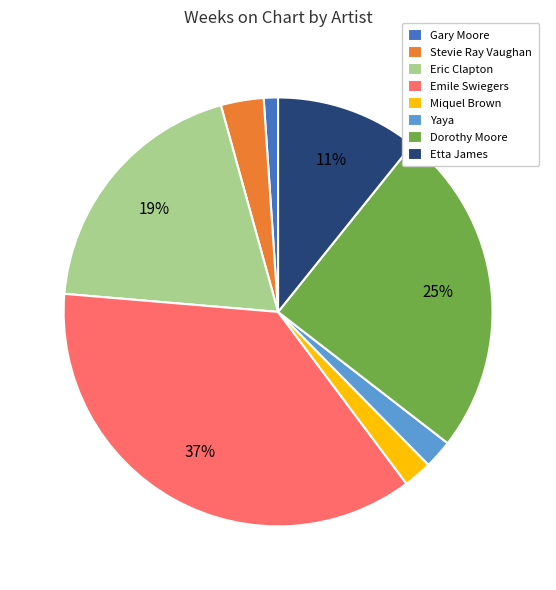

To the nearest percent, what portion does Dorothy Moore represent?

25%